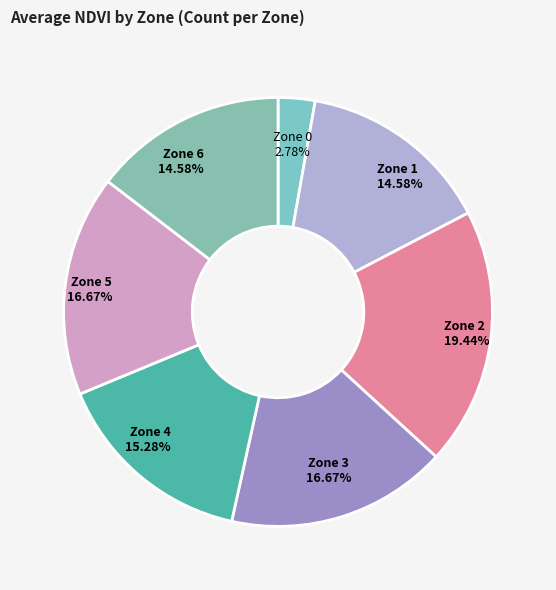

Is the sum of Zone 1 and Zone 4 greater than half?

No